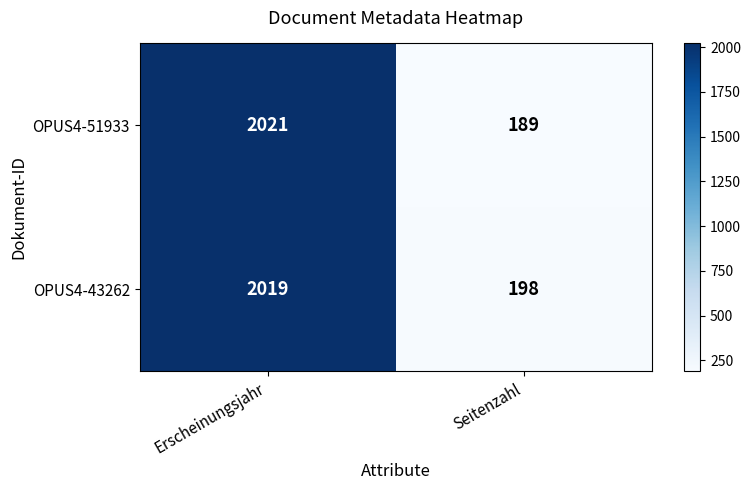

Rank the series at Erscheinungsjahr from lowest to highest value.

OPUS4-43262, OPUS4-51933